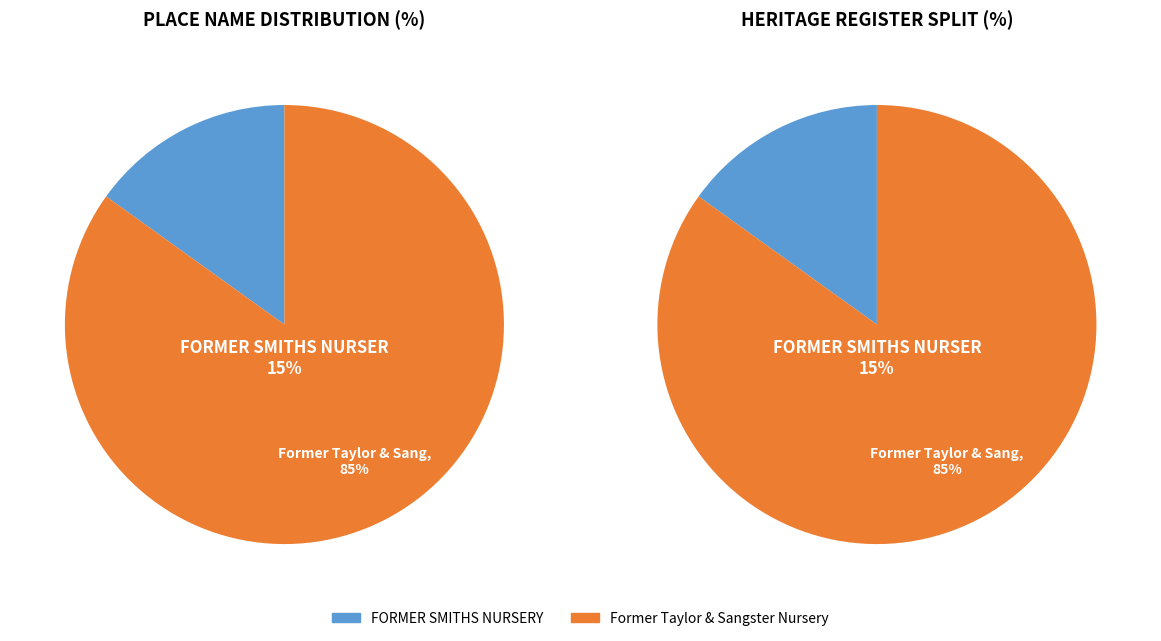

How many segments does this pie chart have?

2